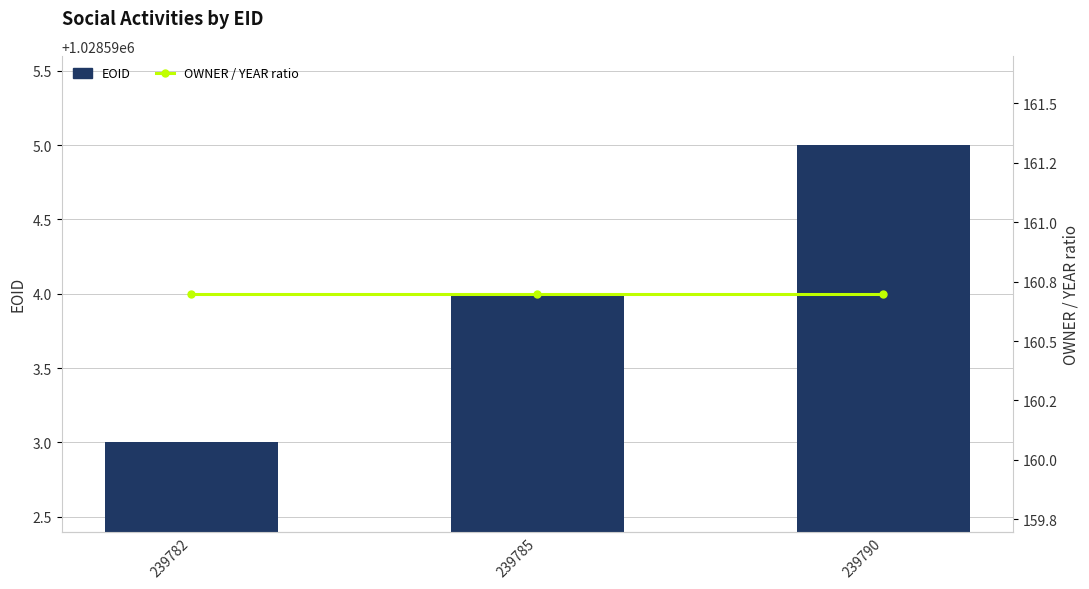

Reading left to right, what are all the values shown in this chart?

EOID: 239782=1028593.0	239785=1028594.0	239790=1028595.0
OWNER / YEAR ratio: 239782=160.7	239785=160.7	239790=160.7